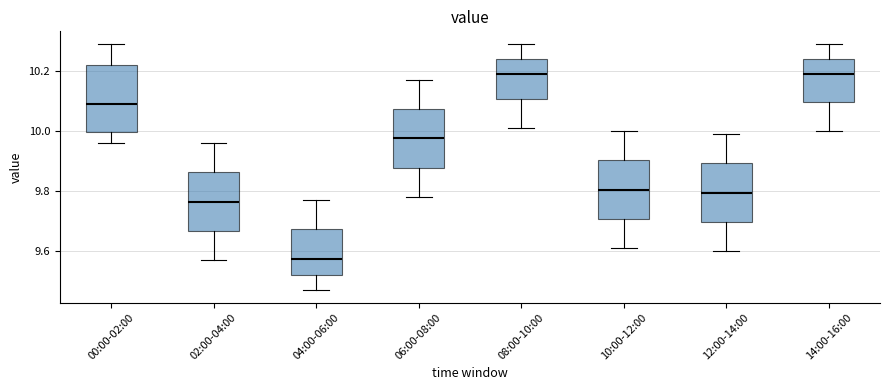

Which box has the lowest median line?

04:00-06:00